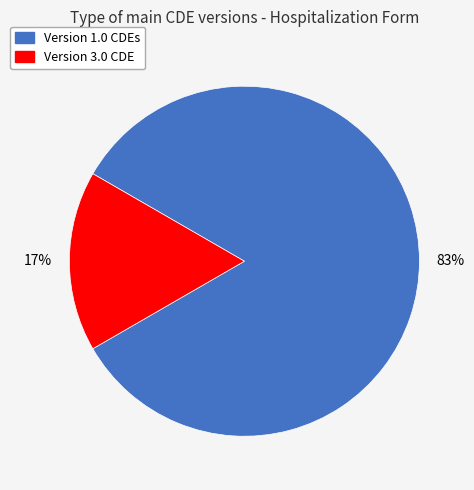

Is there any slice that represents more than half of the pie?

Yes